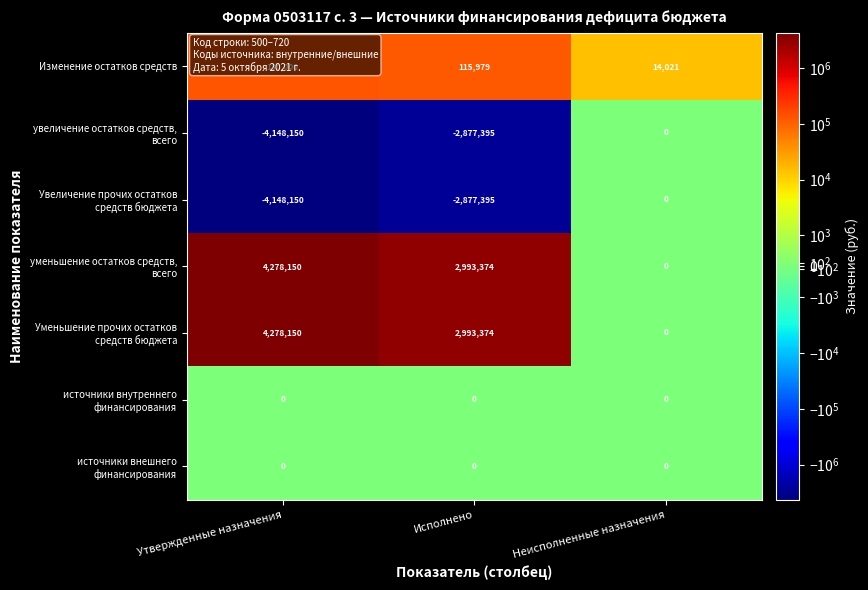

At how many categories does at least one series exceed 3356227?

1